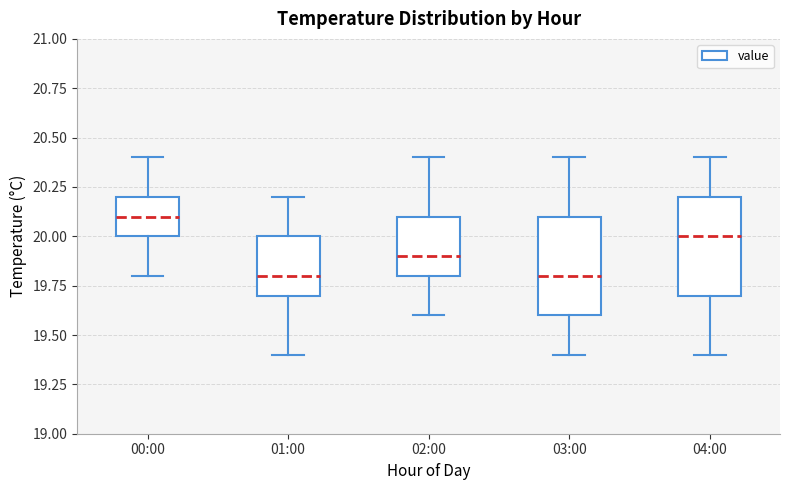

Reading left to right, transcribe this box plot: for each box, give where its median line is, the range the box spans, and where its two whiskers end, as read against the y-axis. The values are not printed on the chart, so give them approximately, as read against the axis.

00:00: median 20.1, box 20.0 to 20.2, whiskers 19.8 to 20.4
01:00: median 19.8, box 19.7 to 20.0, whiskers 19.4 to 20.2
02:00: median 19.9, box 19.8 to 20.1, whiskers 19.6 to 20.4
03:00: median 19.8, box 19.6 to 20.1, whiskers 19.4 to 20.4
04:00: median 20.0, box 19.7 to 20.2, whiskers 19.4 to 20.4